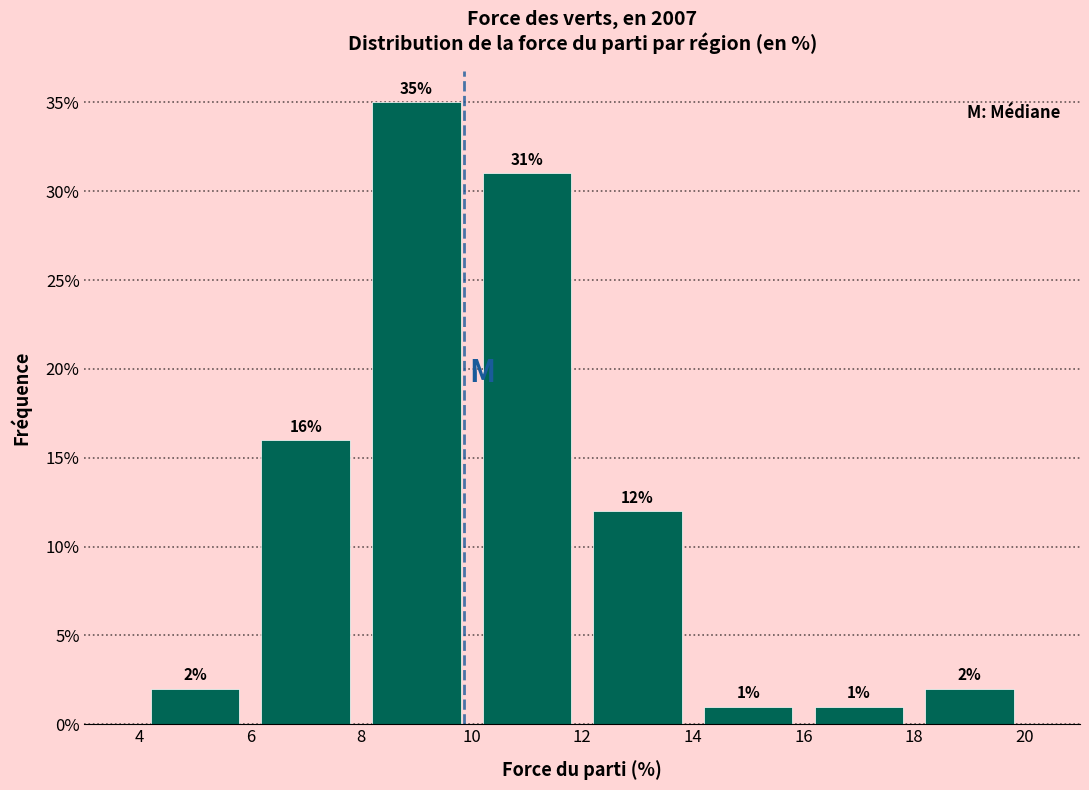

Reading left to right, list every bar in this chart as the range it spans on the x-axis followed by its height.

4 to 6: 2
6 to 8: 16
8 to 10: 35
10 to 12: 31
12 to 14: 12
14 to 16: 1
16 to 18: 1
18 to 20: 2